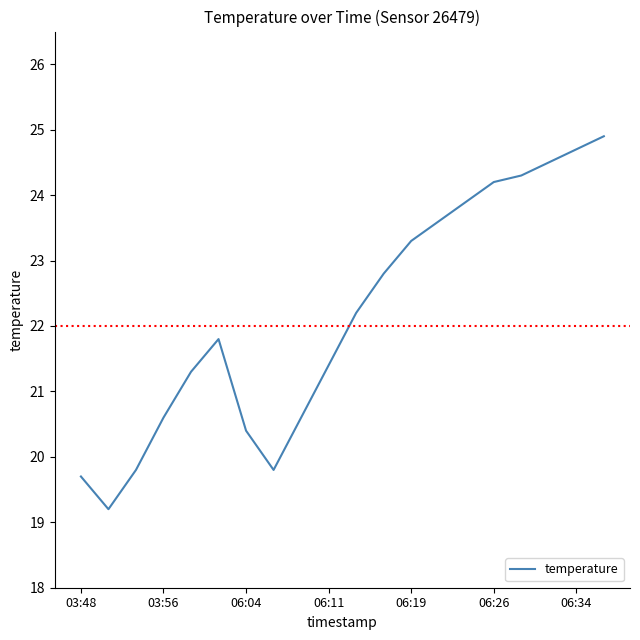

What is the greatest value displayed?

24.9